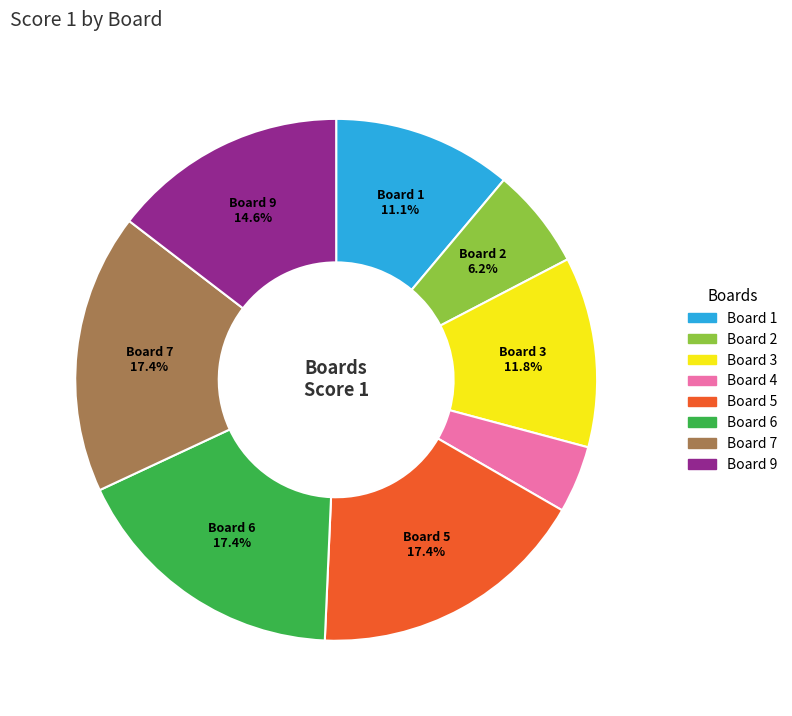

Does Board 4 account for over 50% of the chart?

No